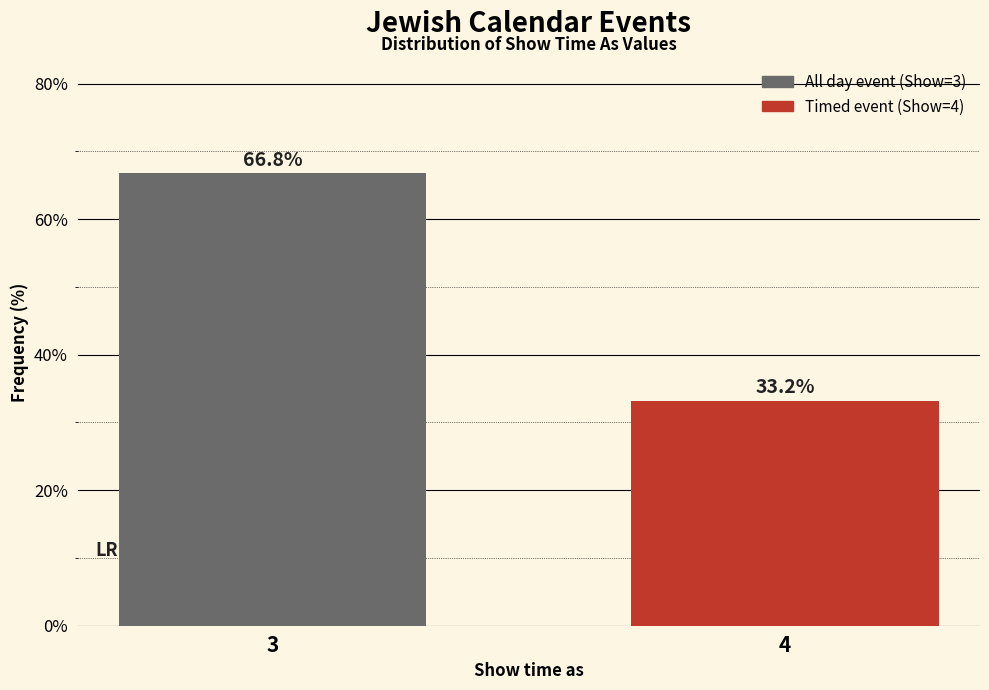

Reading right to left, what are all the values shown in this chart?

4=33.2	3=66.8